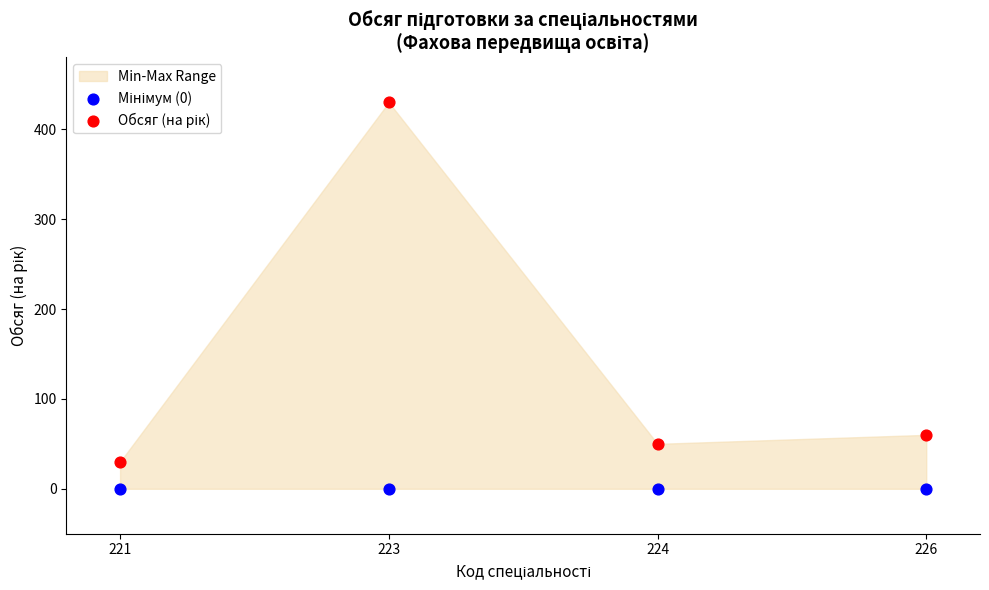

Across all series, what Y value is closest to 215?

60